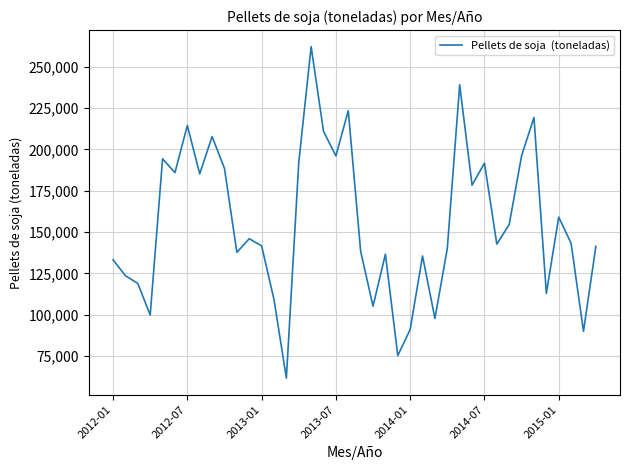

What is the maximum value shown in the chart?

262158